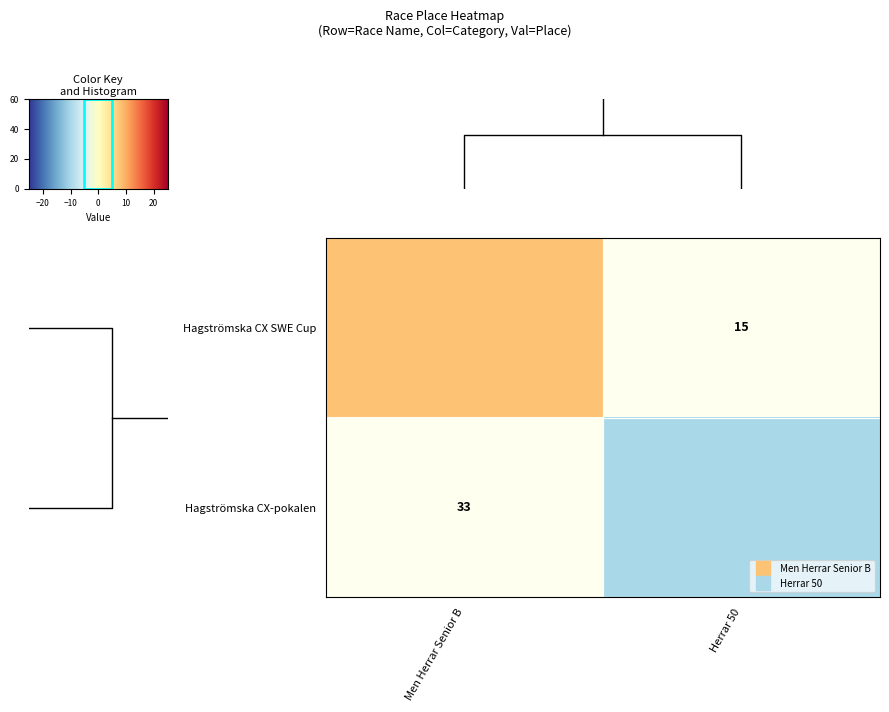

Rank the series by their maximum value, from lowest to highest.

Hagströmska CX SWE Cup, Hagströmska CX-pokalen